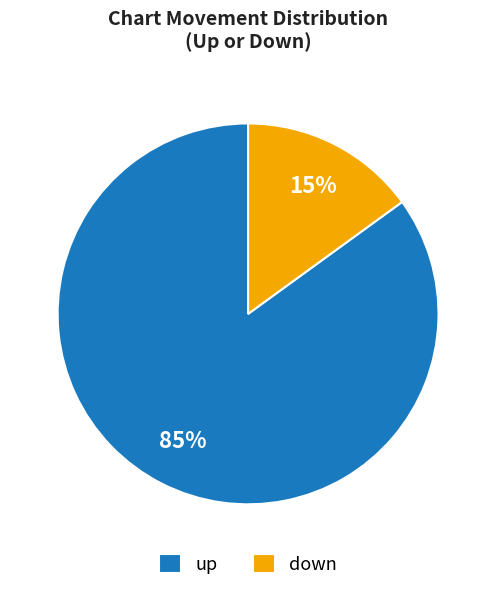

To the nearest percent, what is the difference between the up and down slice percentages?

70%